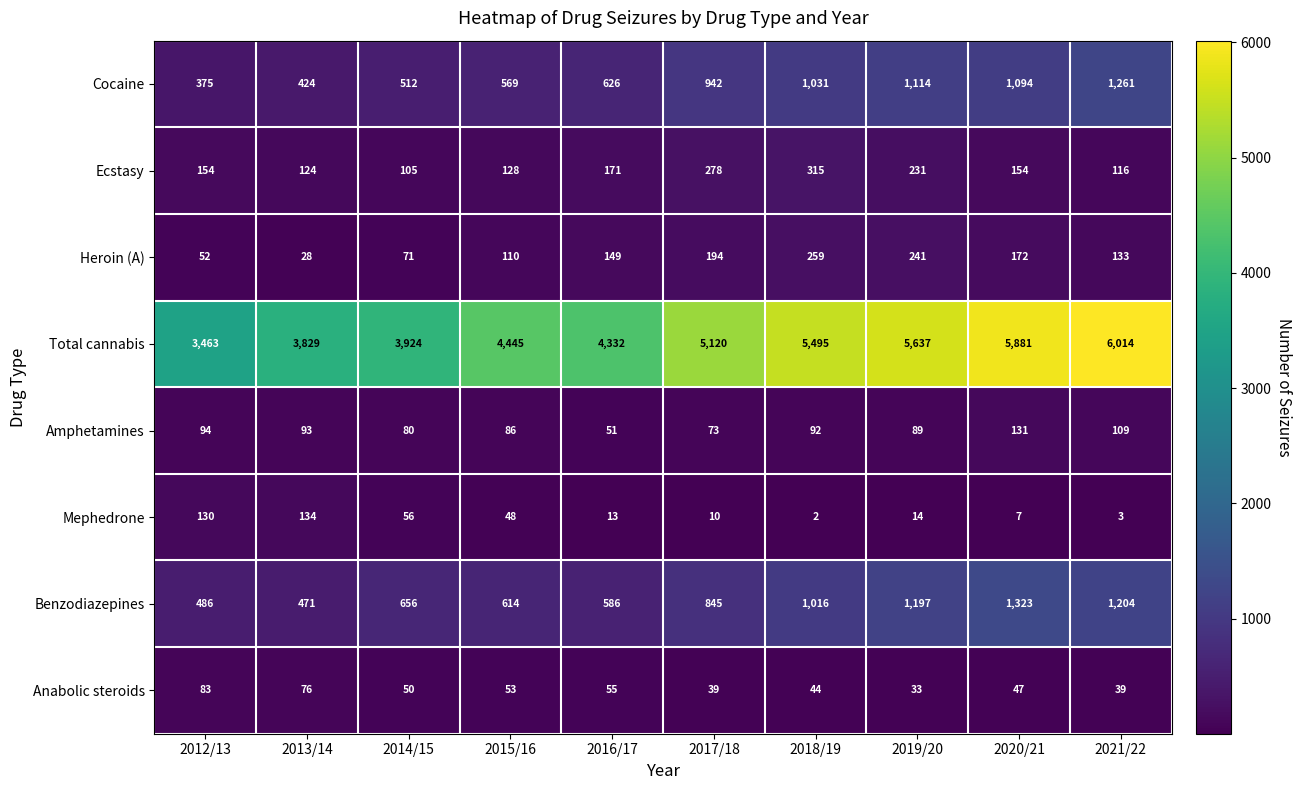

List the labels in order of Total cannabis value, smallest first.

2012/13, 2013/14, 2014/15, 2016/17, 2015/16, 2017/18, 2018/19, 2019/20, 2020/21, 2021/22